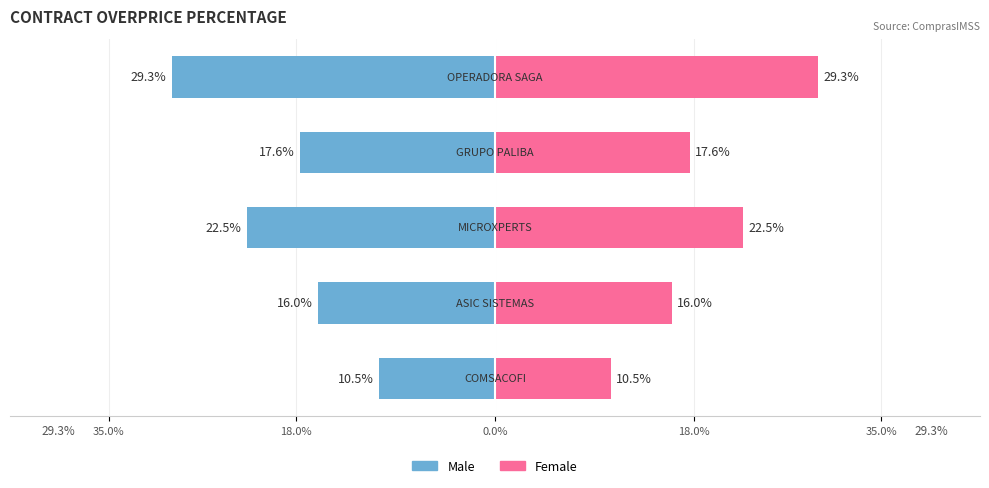

Rank the series by their average value, from highest to lowest.

Female, Male